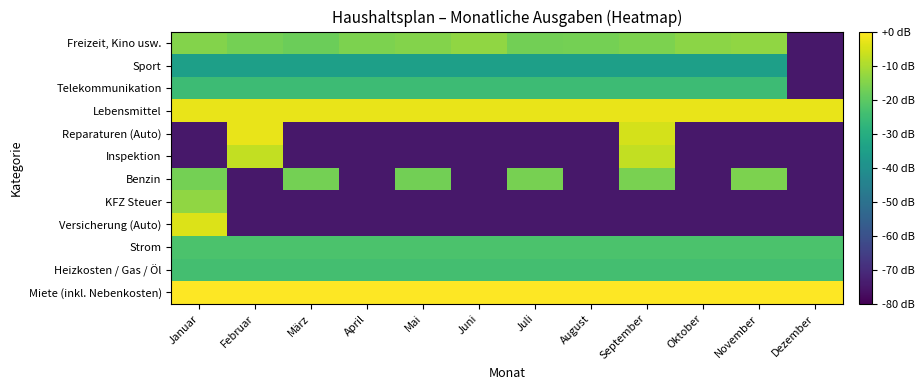

Reading right to left, list all the values displayed in this chart.

Miete (inkl. Nebenkosten): Dezember=0.0	November=0.0	Oktober=0.0	September=0.0	August=0.0	Juli=0.0	Juni=0.0	Mai=0.0	April=0.0	März=0.0	Februar=0.0	Januar=0.0
Heizkosten / Gas / Öl: Dezember=-23.8	November=-23.8	Oktober=-23.8	September=-23.8	August=-23.8	Juli=-23.8	Juni=-23.8	Mai=-23.8	April=-23.8	März=-23.8	Februar=-23.8	Januar=-23.8
Strom: Dezember=-22.7	November=-22.7	Oktober=-22.7	September=-22.7	August=-22.7	Juli=-22.7	Juni=-22.7	Mai=-22.7	April=-22.7	März=-22.7	Februar=-22.7	Januar=-22.7
Versicherung (Auto): Dezember=-74.7	November=-74.7	Oktober=-74.7	September=-74.7	August=-74.7	Juli=-74.7	Juni=-74.7	Mai=-74.7	April=-74.7	März=-74.7	Februar=-74.7	Januar=-4.1
KFZ Steuer: Dezember=-74.7	November=-74.7	Oktober=-74.7	September=-74.7	August=-74.7	Juli=-74.7	Juni=-74.7	Mai=-74.7	April=-74.7	März=-74.7	Februar=-74.7	Januar=-13.1
Benzin: Dezember=-74.7	November=-15.6	Oktober=-74.7	September=-16.1	August=-74.7	Juli=-16.6	Juni=-74.7	Mai=-16.9	April=-74.7	März=-16.7	Februar=-74.7	Januar=-16.7
Inspektion: Dezember=-74.7	November=-74.7	Oktober=-74.7	September=-7.5	August=-74.7	Juli=-74.7	Juni=-74.7	Mai=-74.7	April=-74.7	März=-74.7	Februar=-7.5	Januar=-74.7
Reparaturen (Auto): Dezember=-74.7	November=-74.7	Oktober=-74.7	September=-5.2	August=-74.7	Juli=-74.7	Juni=-74.7	Mai=-74.7	April=-74.7	März=-74.7	Februar=-2.7	Januar=-74.7
Lebensmittel: Dezember=-2.7	November=-2.7	Oktober=-2.7	September=-2.7	August=-2.7	Juli=-2.7	Juni=-2.7	Mai=-2.7	April=-2.7	März=-2.7	Februar=-2.7	Januar=-2.7
Telekommunikation: Dezember=-74.7	November=-25.2	Oktober=-25.2	September=-25.2	August=-25.2	Juli=-25.2	Juni=-25.2	Mai=-25.2	April=-25.2	März=-25.2	Februar=-25.2	Januar=-25.2
Sport: Dezember=-74.7	November=-34.7	Oktober=-34.7	September=-34.7	August=-34.7	Juli=-34.7	Juni=-34.7	Mai=-34.7	April=-34.7	März=-34.7	Februar=-34.7	Januar=-34.7
Freizeit, Kino usw.: Dezember=-74.7	November=-13.1	Oktober=-13.9	September=-15.7	August=-16.7	Juli=-16.9	Juni=-13.1	Mai=-14.7	April=-15.7	März=-17.8	Februar=-16.7	Januar=-14.7